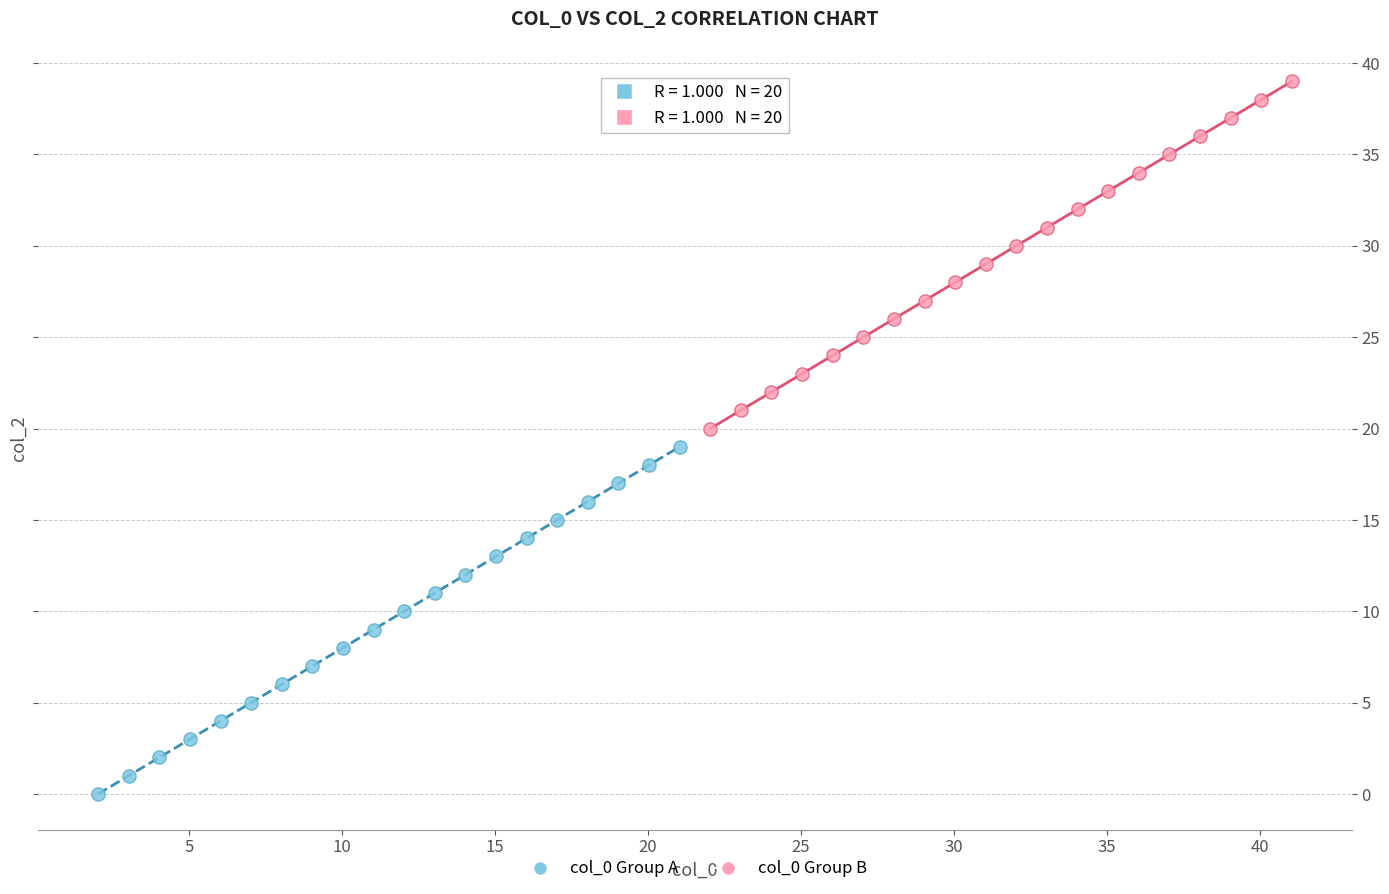

Which series reaches the maximum Y coordinate?

col_0 Group B